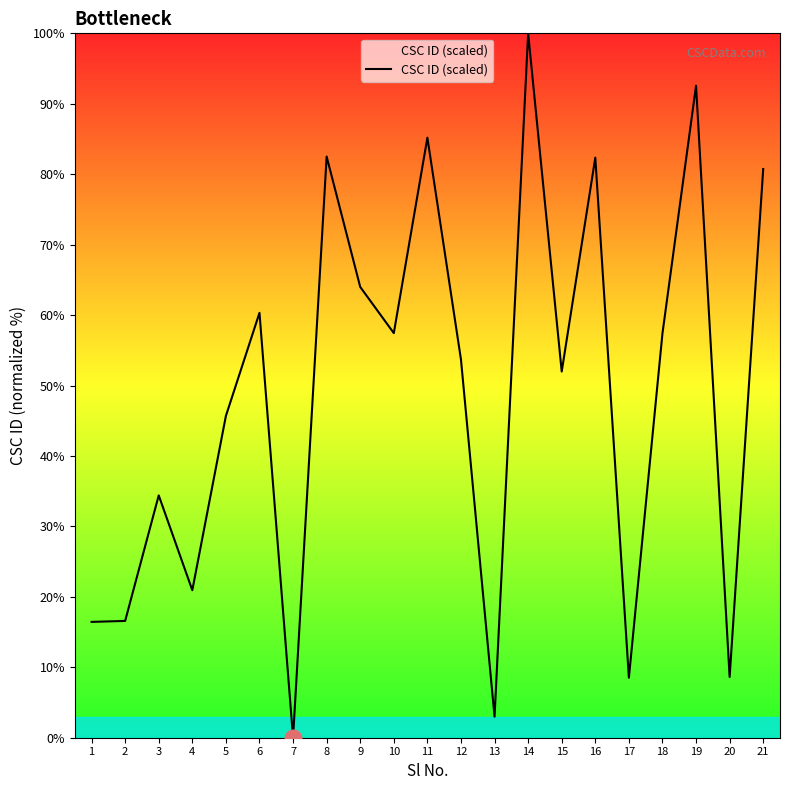

How many values are below 53?

10